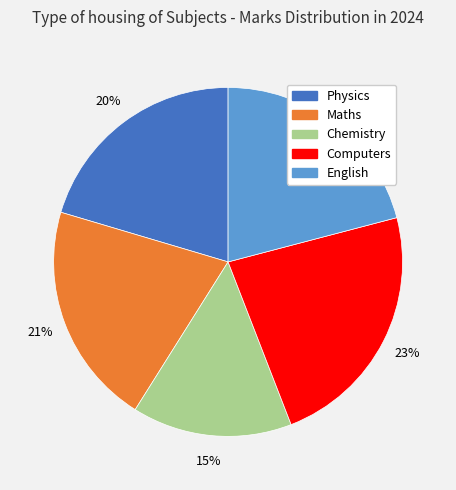

Between Chemistry and Maths, which is larger?

Maths